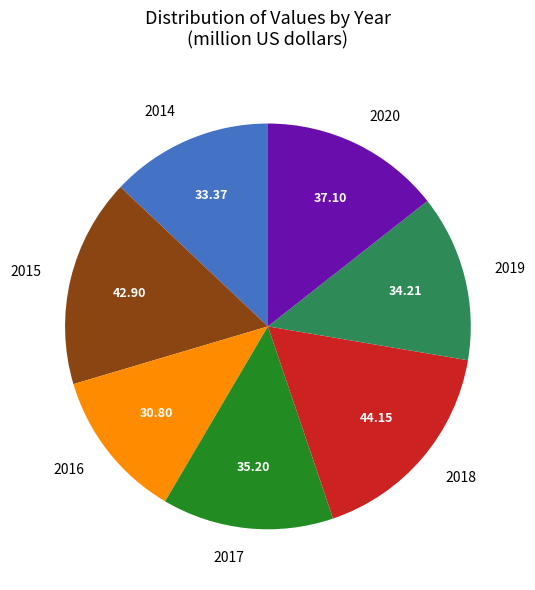

Combined, do 2020 and 2016 account for over 50%?

No